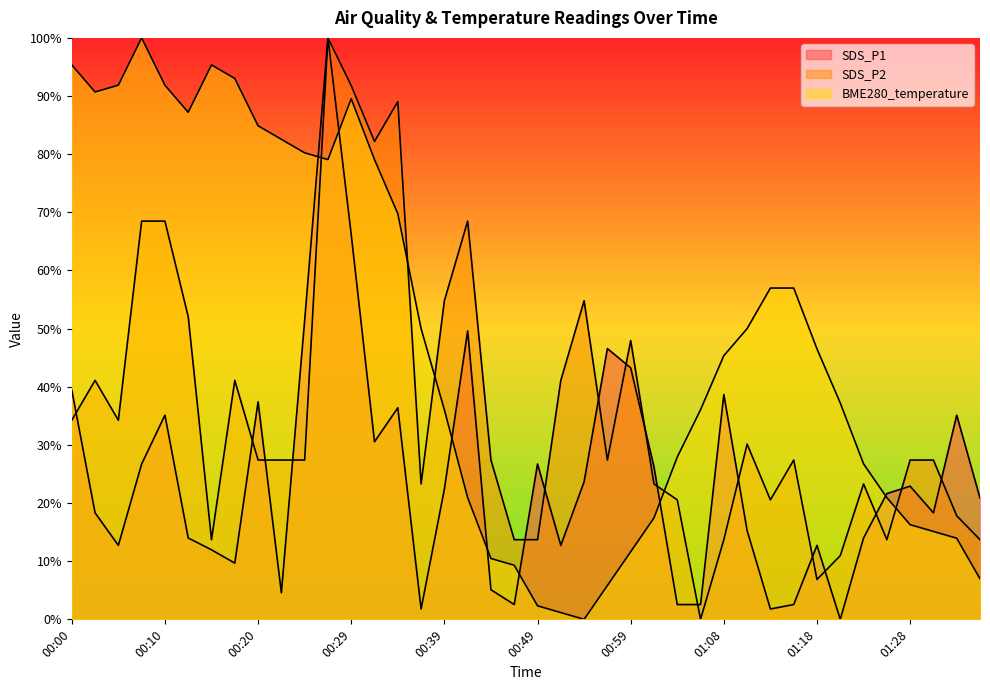

How many positive values does the SDS_P2 series have?

39